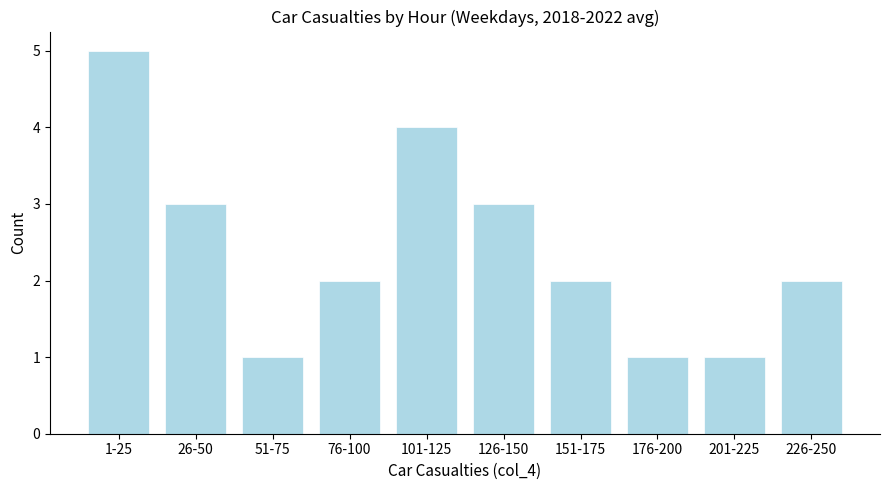

Reading left to right, extract all data points from this chart.

5	3	1	2	4	3	2	1	1	2